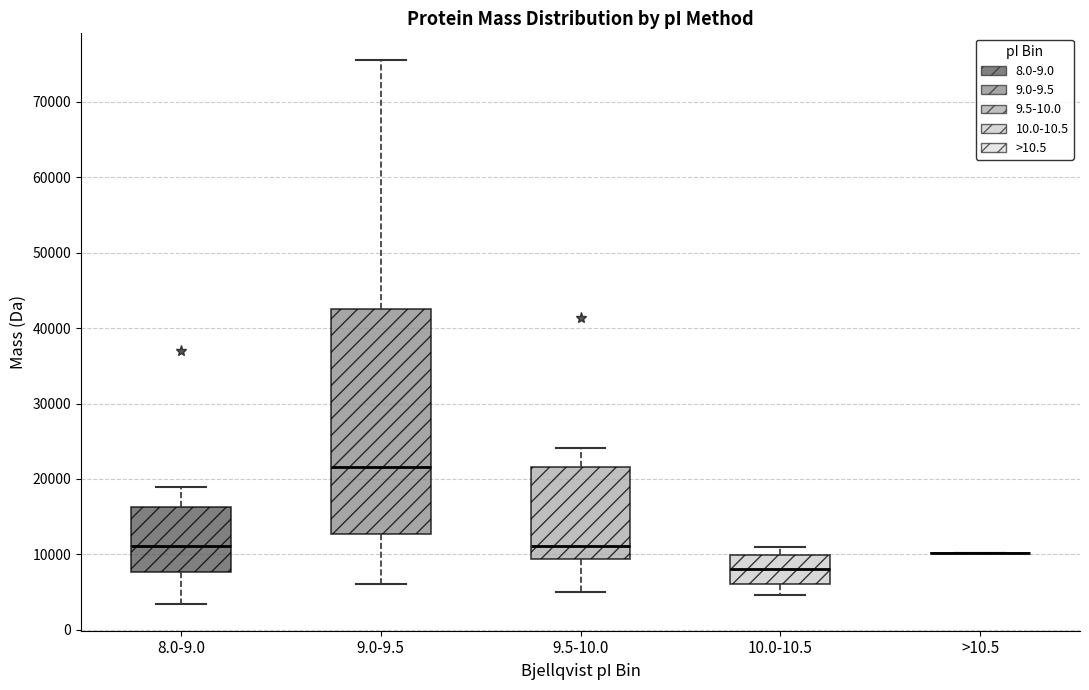

Comparing the boxes themselves (not the whiskers), which one is the tallest?

9.0-9.5